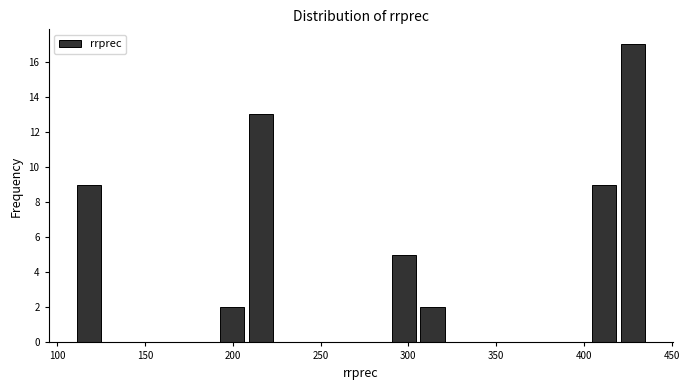

Around what value on the x-axis is the tallest bar? Give the approximate position of its centre, as read against the axis.

430